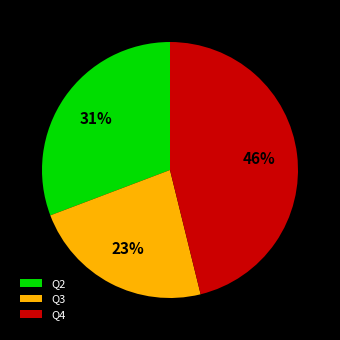

True or false: Q4 accounts for 46% of the total.

True